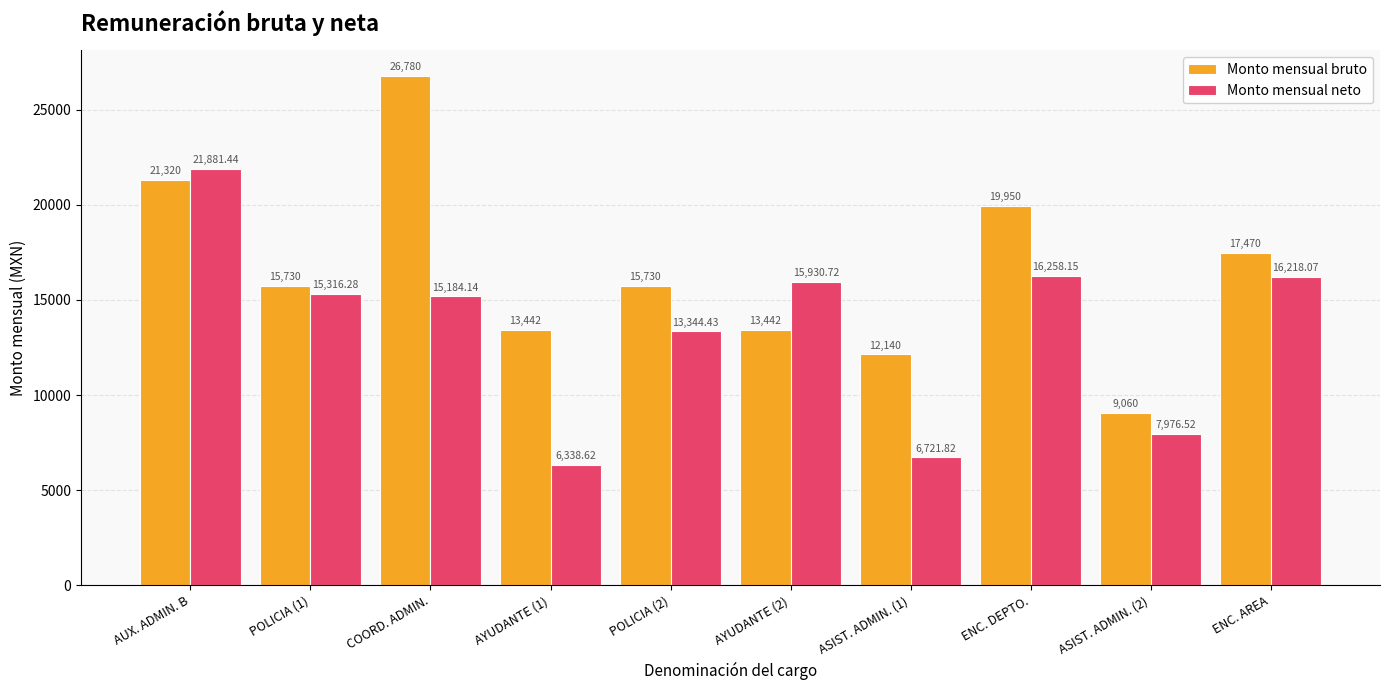

The value of Monto mensual neto at ENC. AREA is 16218.1. True or false?

True